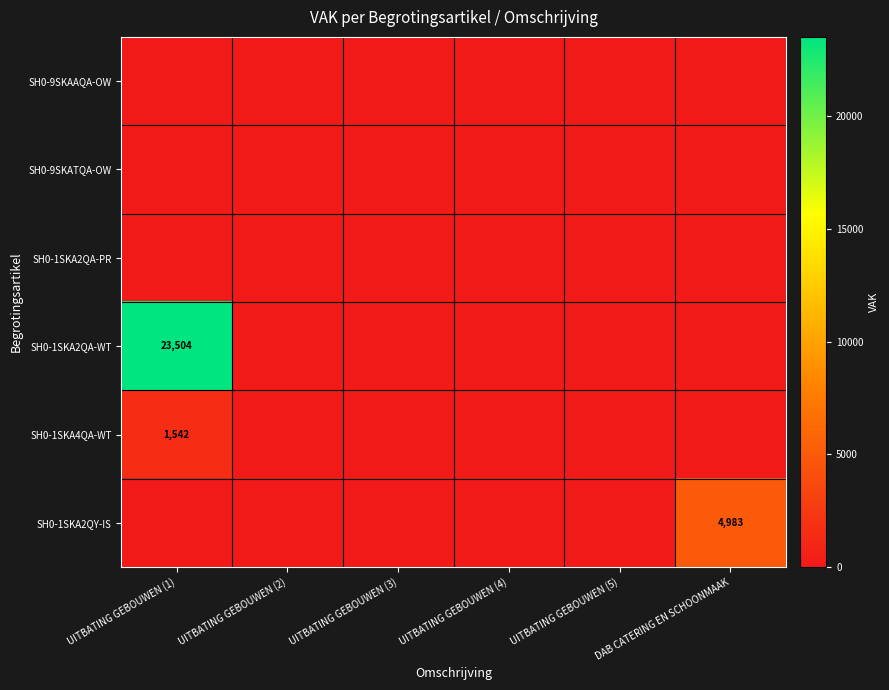

Which series changed the most between UITBATING GEBOUWEN (2) and UITBATING GEBOUWEN (4)?

SH0-9SKAAQA-OW